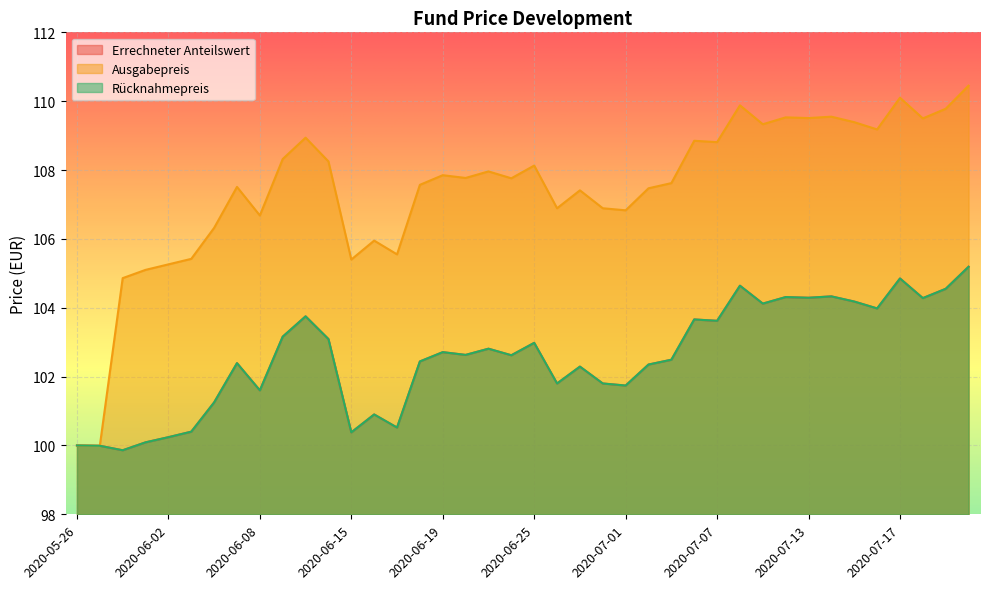

What is the minimum value shown in the chart?

99.9